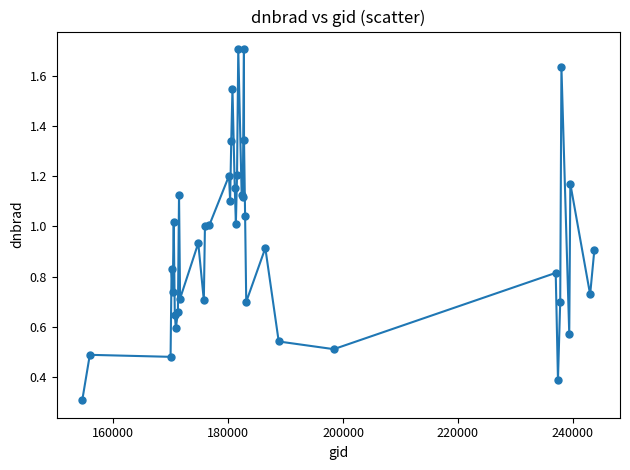

What is the minimum value shown in the chart?

0.3